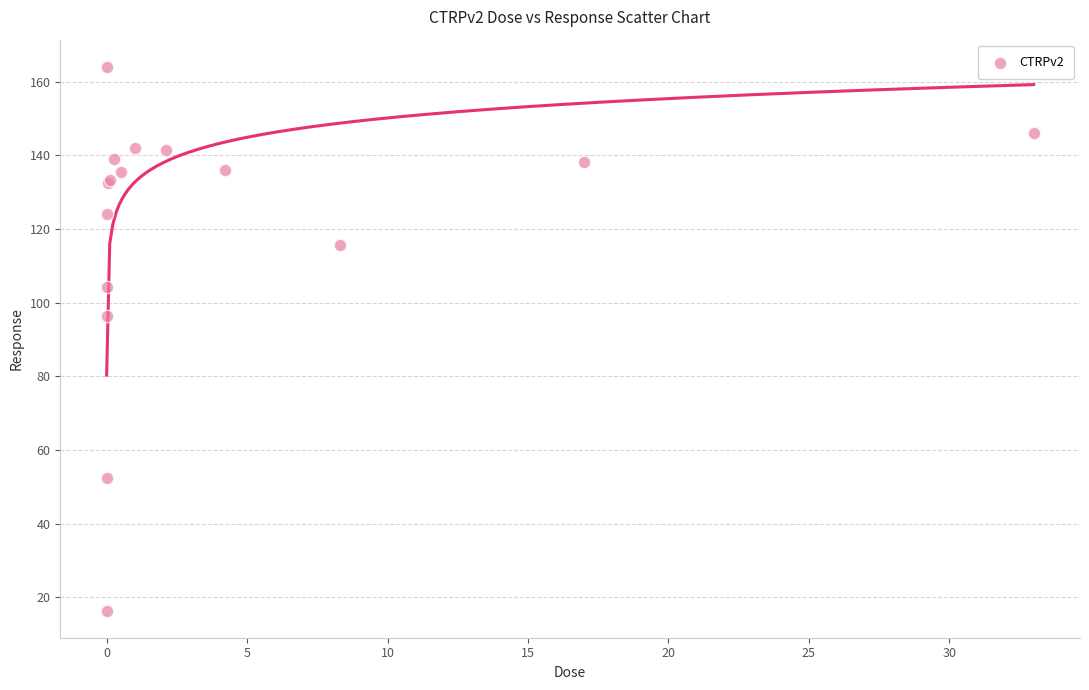

What Y value in the scatter plot is closest to 90?

96.4